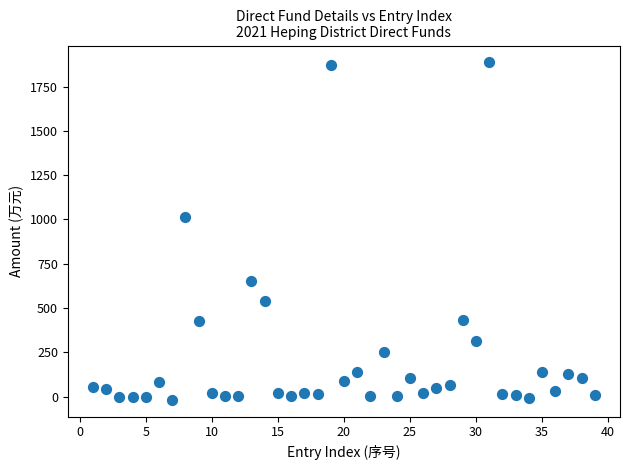

What Y value in the scatter plot is closest to 934?

1015.4